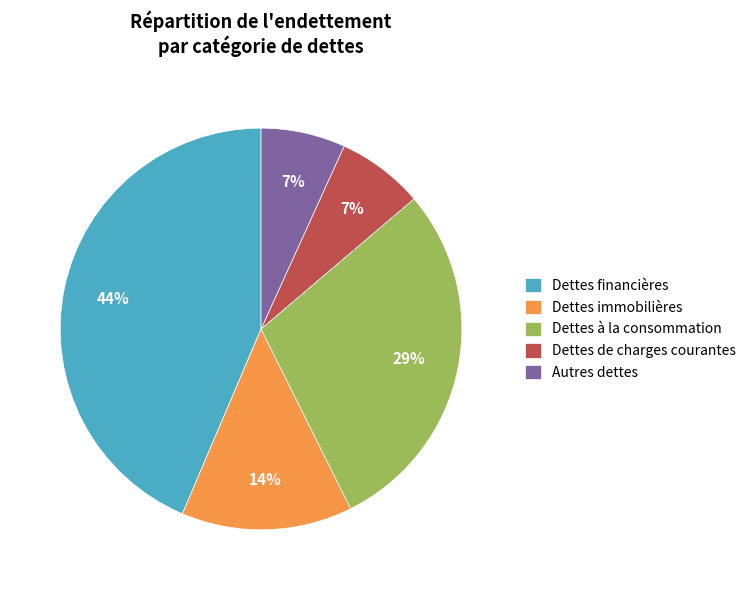

To the nearest percent, what portion does Autres dettes represent?

7%